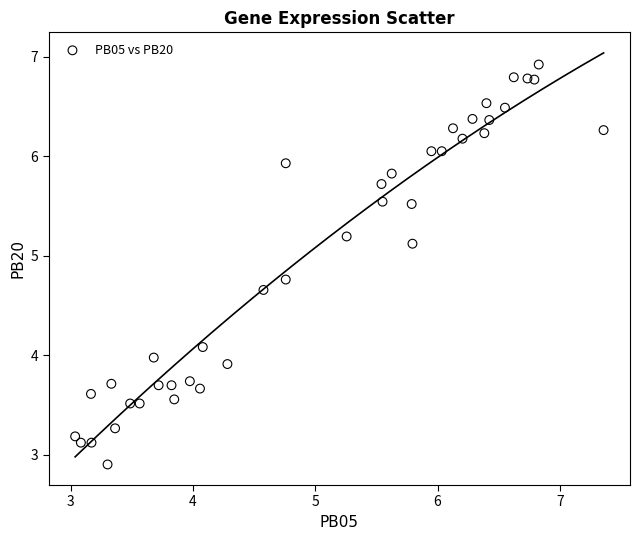

What is the range of Y values (max minus min)?

4.0